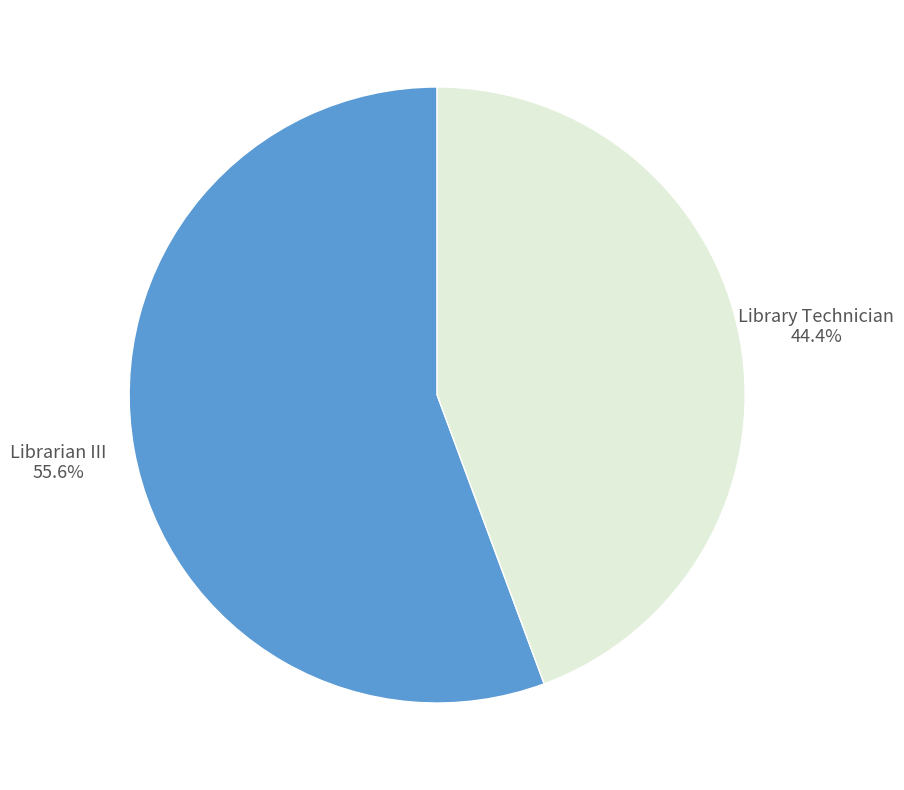

What is the total percentage of Library Technician and Librarian III?

100.0%